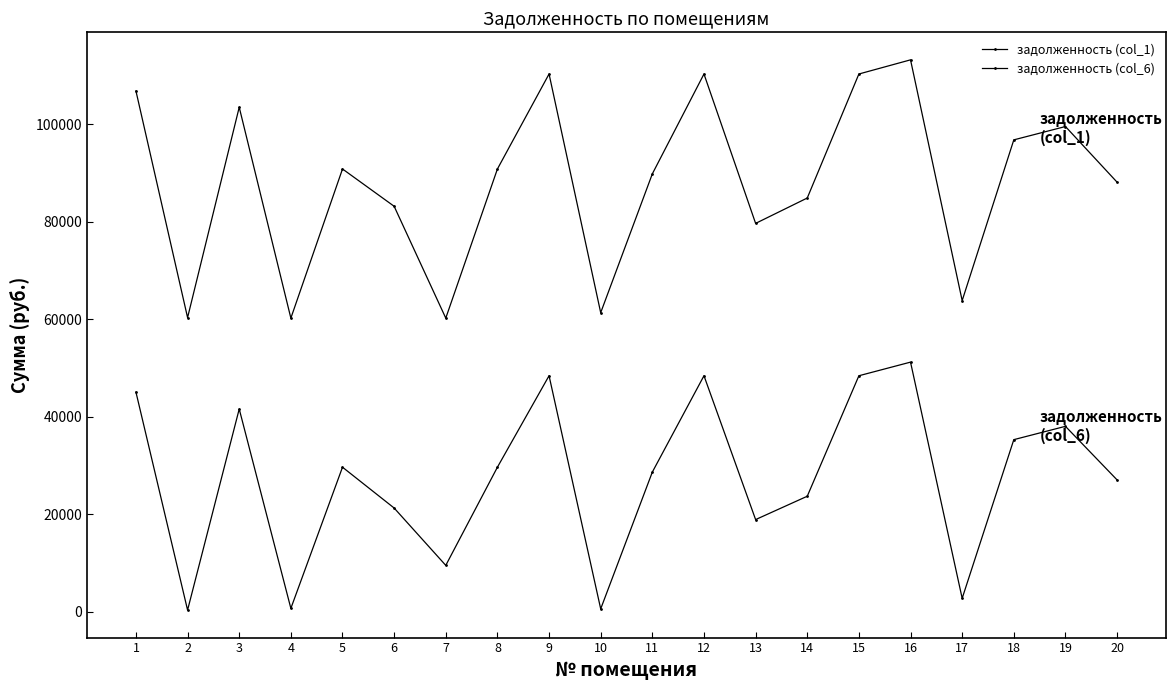

List the series in order of their peak value, lowest first.

задолженность (col_6), задолженность (col_1)